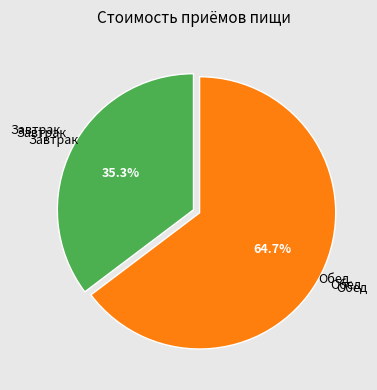

Does any single category account for the majority?

Yes